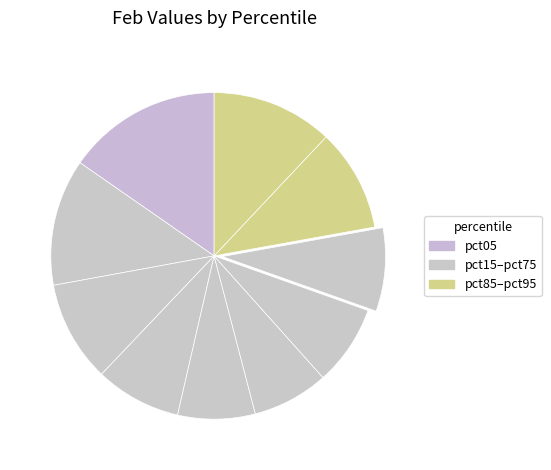

Count the number of slices in the pie.

10